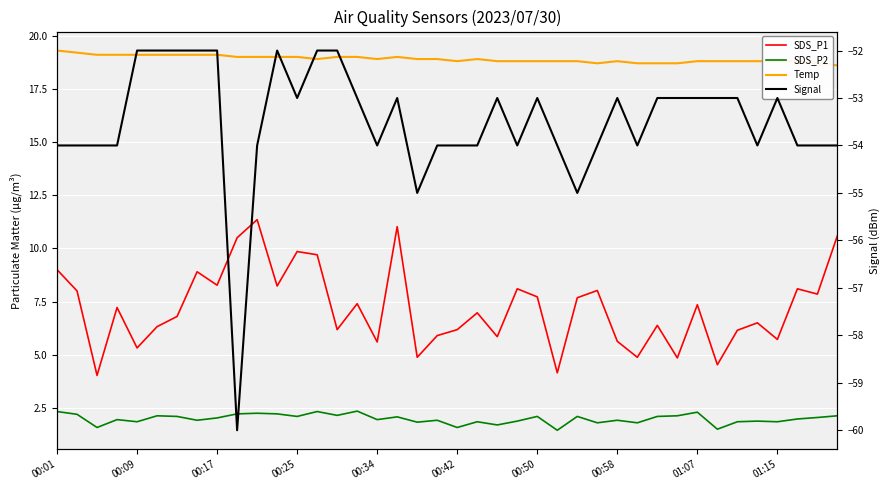

Which series has the widest spread of values?

Signal